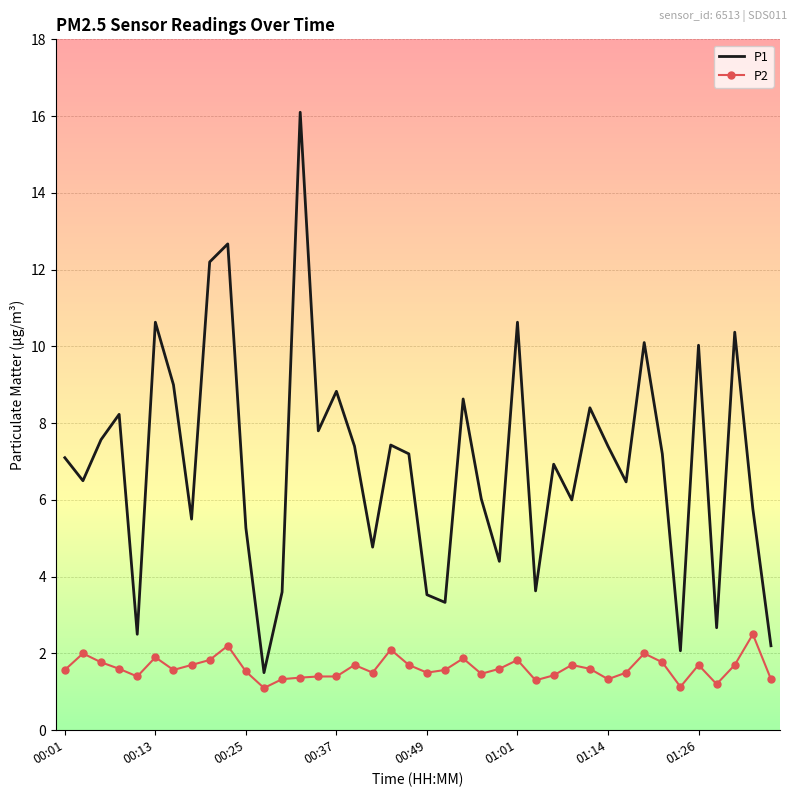

What is the difference between the maximum and minimum values in the P2 series?

1.4